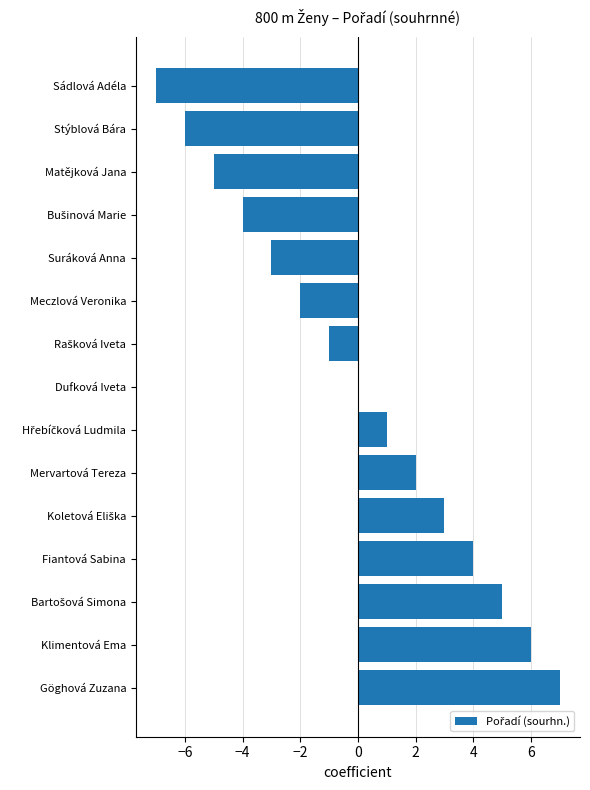

What is the greatest value displayed?

7